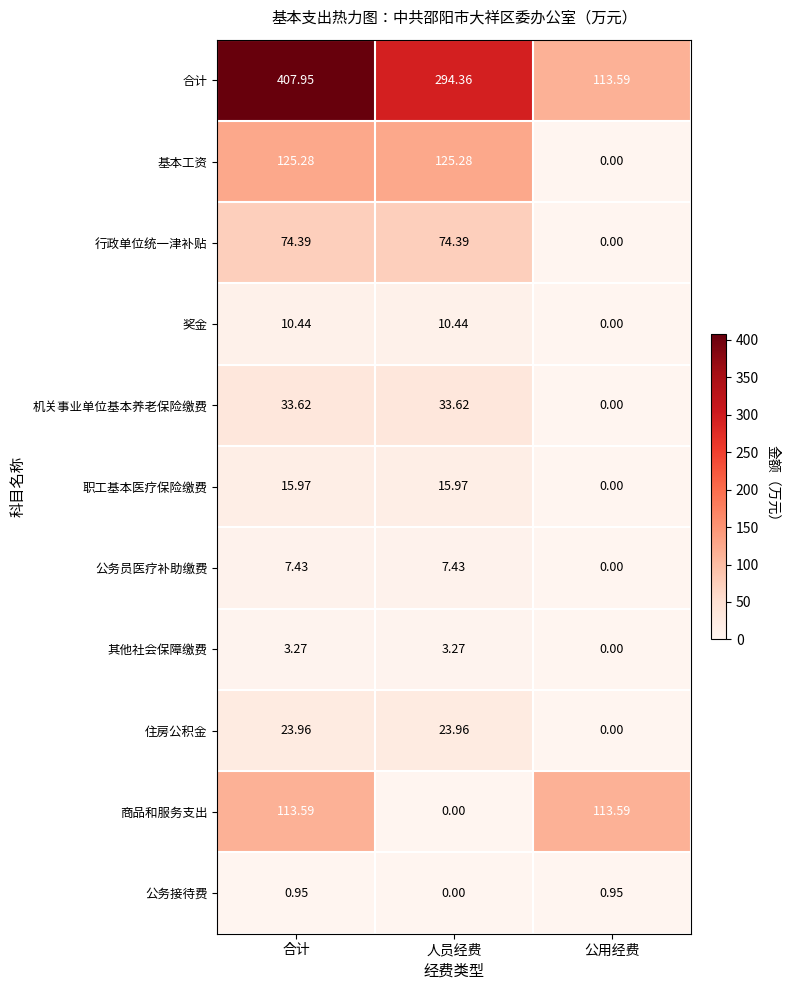

What is the spread (max minus min) of values at 人员经费?

294.4